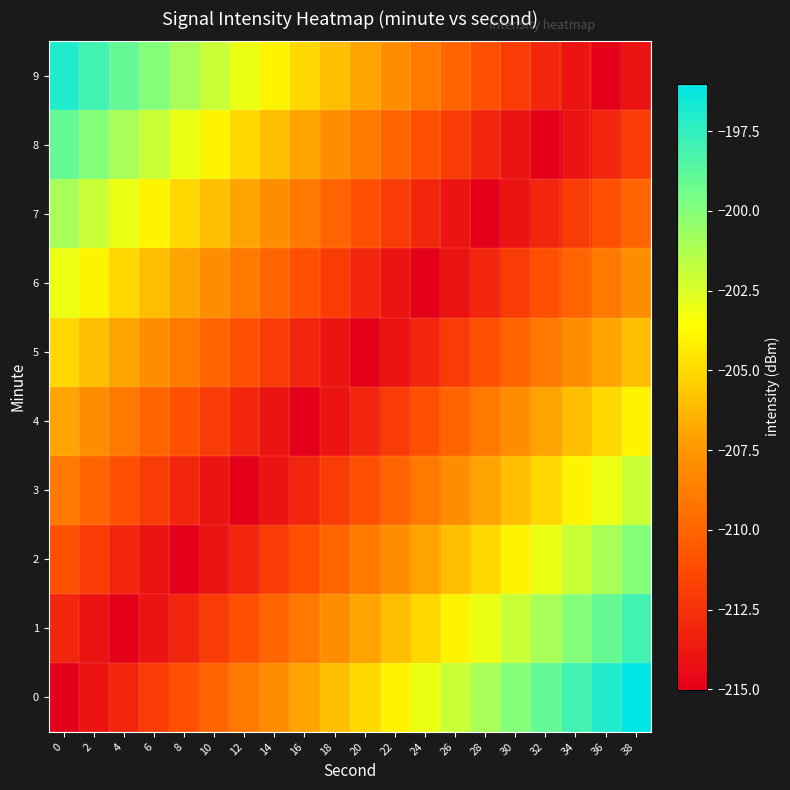

Reading left to right, transcribe all the data shown in this chart.

0: 0=-215.0	2=-214.0	4=-213.0	6=-212.0	8=-211.0	10=-210.0	12=-209.0	14=-208.0	16=-207.0	18=-206.0	20=-205.0	22=-204.0	24=-203.0	26=-202.0	28=-201.0	30=-200.0	32=-199.0	34=-198.0	36=-197.0	38=-196.0
1: 0=-213.0	2=-214.0	4=-215.0	6=-214.0	8=-213.0	10=-212.0	12=-211.0	14=-210.0	16=-209.0	18=-208.0	20=-207.0	22=-206.0	24=-205.0	26=-204.0	28=-203.0	30=-202.0	32=-201.0	34=-200.0	36=-199.0	38=-198.0
2: 0=-211.0	2=-212.0	4=-213.0	6=-214.0	8=-215.0	10=-214.0	12=-213.0	14=-212.0	16=-211.0	18=-210.0	20=-209.0	22=-208.0	24=-207.0	26=-206.0	28=-205.0	30=-204.0	32=-203.0	34=-202.0	36=-201.0	38=-200.0
3: 0=-209.0	2=-210.0	4=-211.0	6=-212.0	8=-213.0	10=-214.0	12=-215.0	14=-214.0	16=-213.0	18=-212.0	20=-211.0	22=-210.0	24=-209.0	26=-208.0	28=-207.0	30=-206.0	32=-205.0	34=-204.0	36=-203.0	38=-202.0
4: 0=-207.0	2=-208.0	4=-209.0	6=-210.0	8=-211.0	10=-212.0	12=-213.0	14=-214.0	16=-215.0	18=-214.0	20=-213.0	22=-212.0	24=-211.0	26=-210.0	28=-209.0	30=-208.0	32=-207.0	34=-206.0	36=-205.0	38=-204.0
5: 0=-205.0	2=-206.0	4=-207.0	6=-208.0	8=-209.0	10=-210.0	12=-211.0	14=-212.0	16=-213.0	18=-214.0	20=-215.0	22=-214.0	24=-213.0	26=-212.0	28=-211.0	30=-210.0	32=-209.0	34=-208.0	36=-207.0	38=-206.0
6: 0=-203.0	2=-204.0	4=-205.0	6=-206.0	8=-207.0	10=-208.0	12=-209.0	14=-210.0	16=-211.0	18=-212.0	20=-213.0	22=-214.0	24=-215.0	26=-214.0	28=-213.0	30=-212.0	32=-211.0	34=-210.0	36=-209.0	38=-208.0
7: 0=-201.0	2=-202.0	4=-203.0	6=-204.0	8=-205.0	10=-206.0	12=-207.0	14=-208.0	16=-209.0	18=-210.0	20=-211.0	22=-212.0	24=-213.0	26=-214.0	28=-215.0	30=-214.0	32=-213.0	34=-212.0	36=-211.0	38=-210.0
8: 0=-199.0	2=-200.0	4=-201.0	6=-202.0	8=-203.0	10=-204.0	12=-205.0	14=-206.0	16=-207.0	18=-208.0	20=-209.0	22=-210.0	24=-211.0	26=-212.0	28=-213.0	30=-214.0	32=-215.0	34=-214.0	36=-213.0	38=-212.0
9: 0=-197.0	2=-198.0	4=-199.0	6=-200.0	8=-201.0	10=-202.0	12=-203.0	14=-204.0	16=-205.0	18=-206.0	20=-207.0	22=-208.0	24=-209.0	26=-210.0	28=-211.0	30=-212.0	32=-213.0	34=-214.0	36=-215.0	38=-214.0